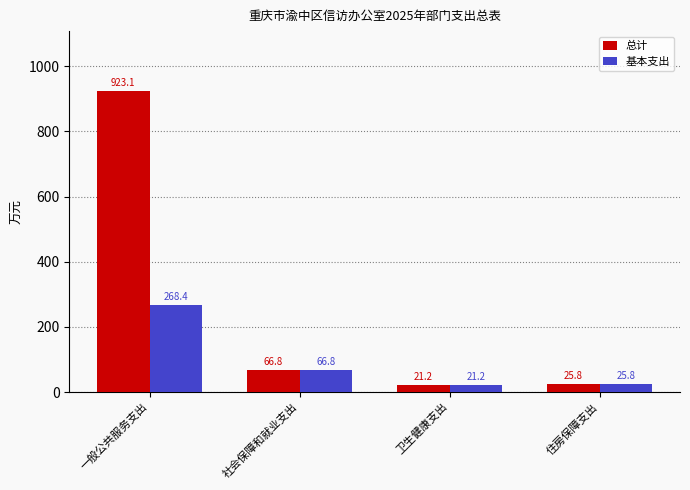

Rank the series by their maximum value, from lowest to highest.

基本支出, 总计